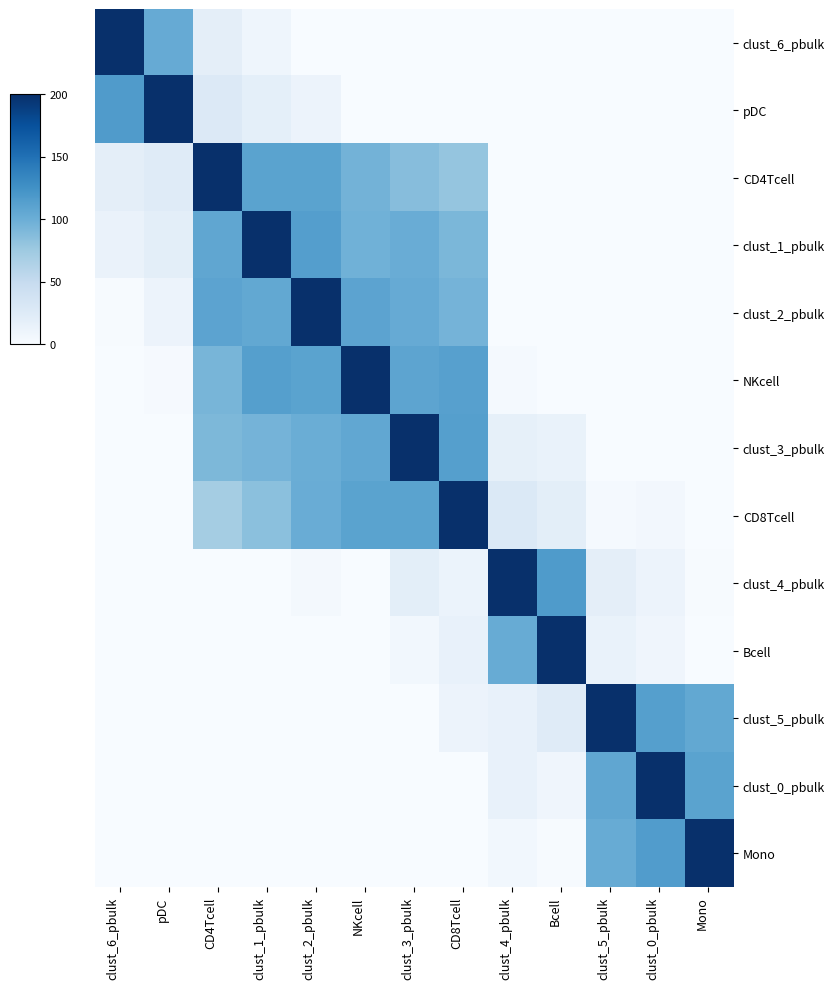

Which series has the largest total across all categories?

clust_1_pbulk